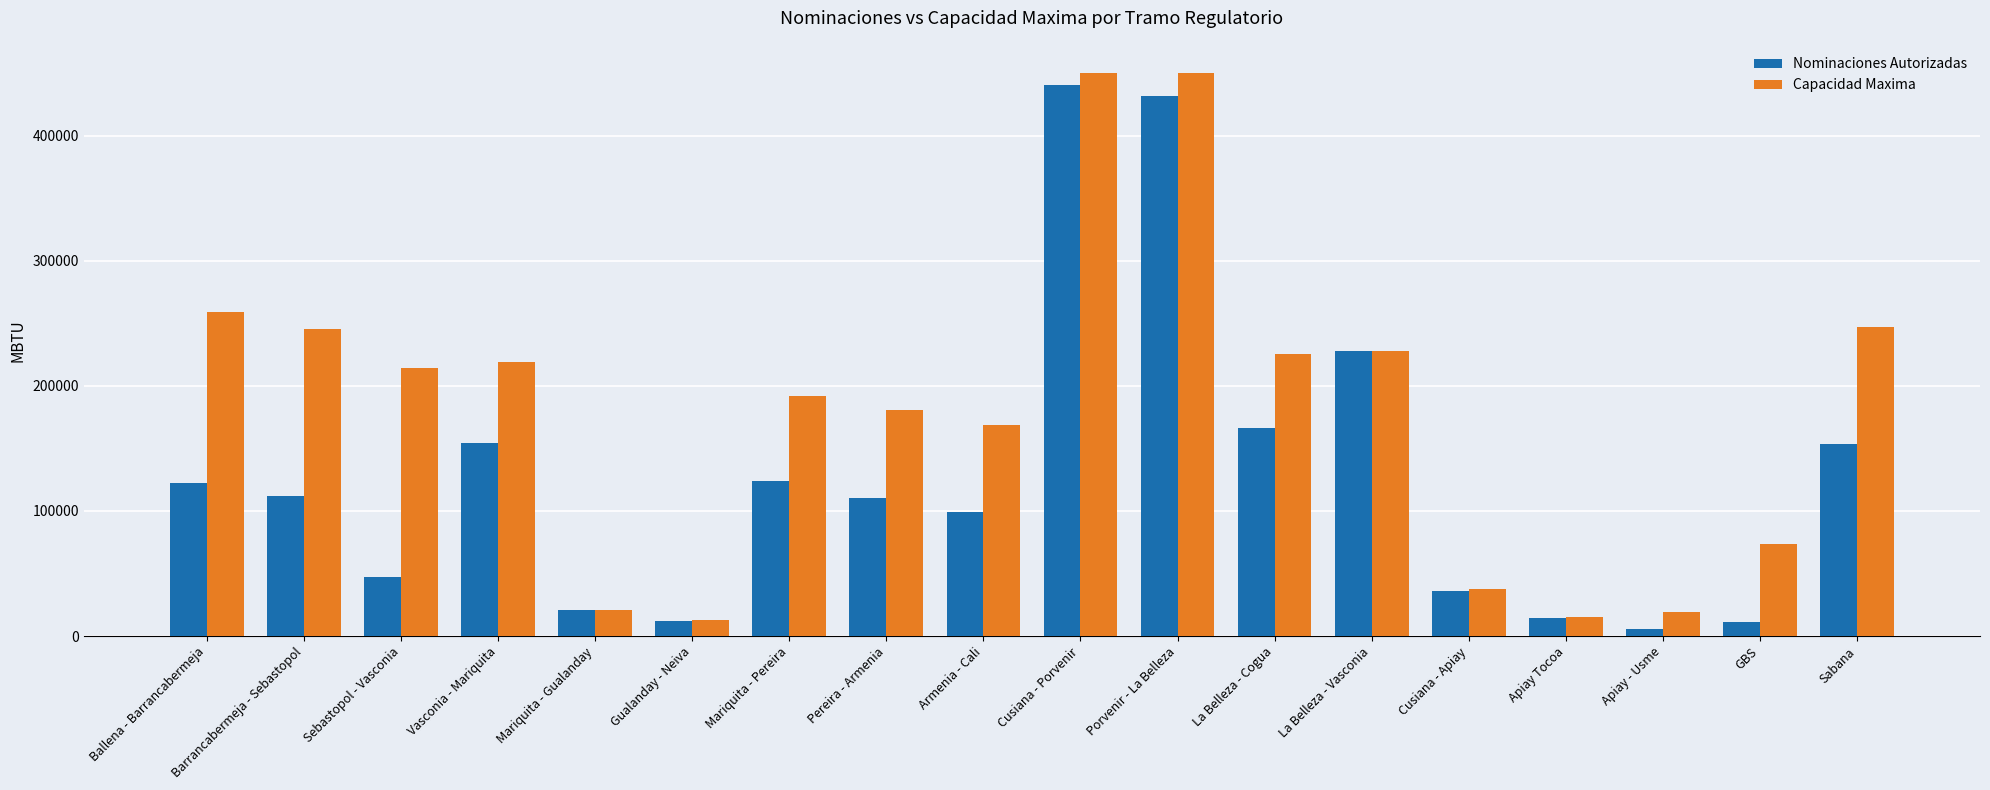

What are all the series names shown in the legend?

Nominaciones Autorizadas, Capacidad Maxima